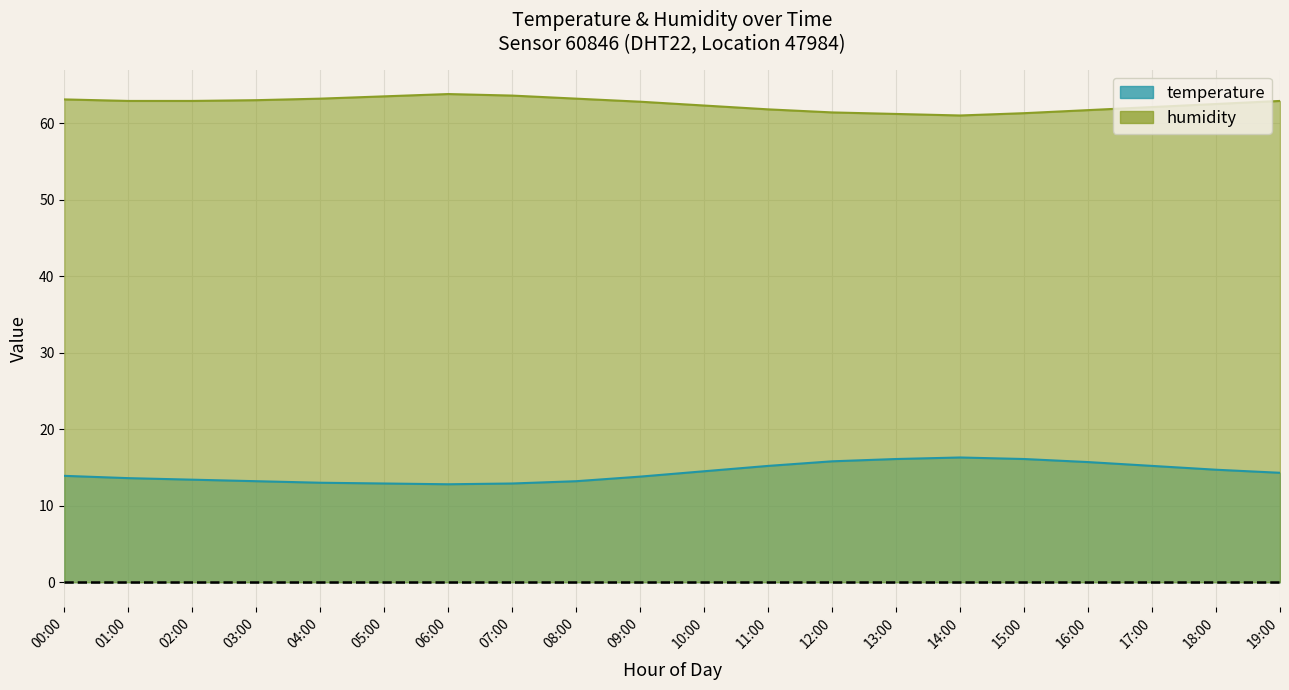

What is the sum of all temperature values?

286.6